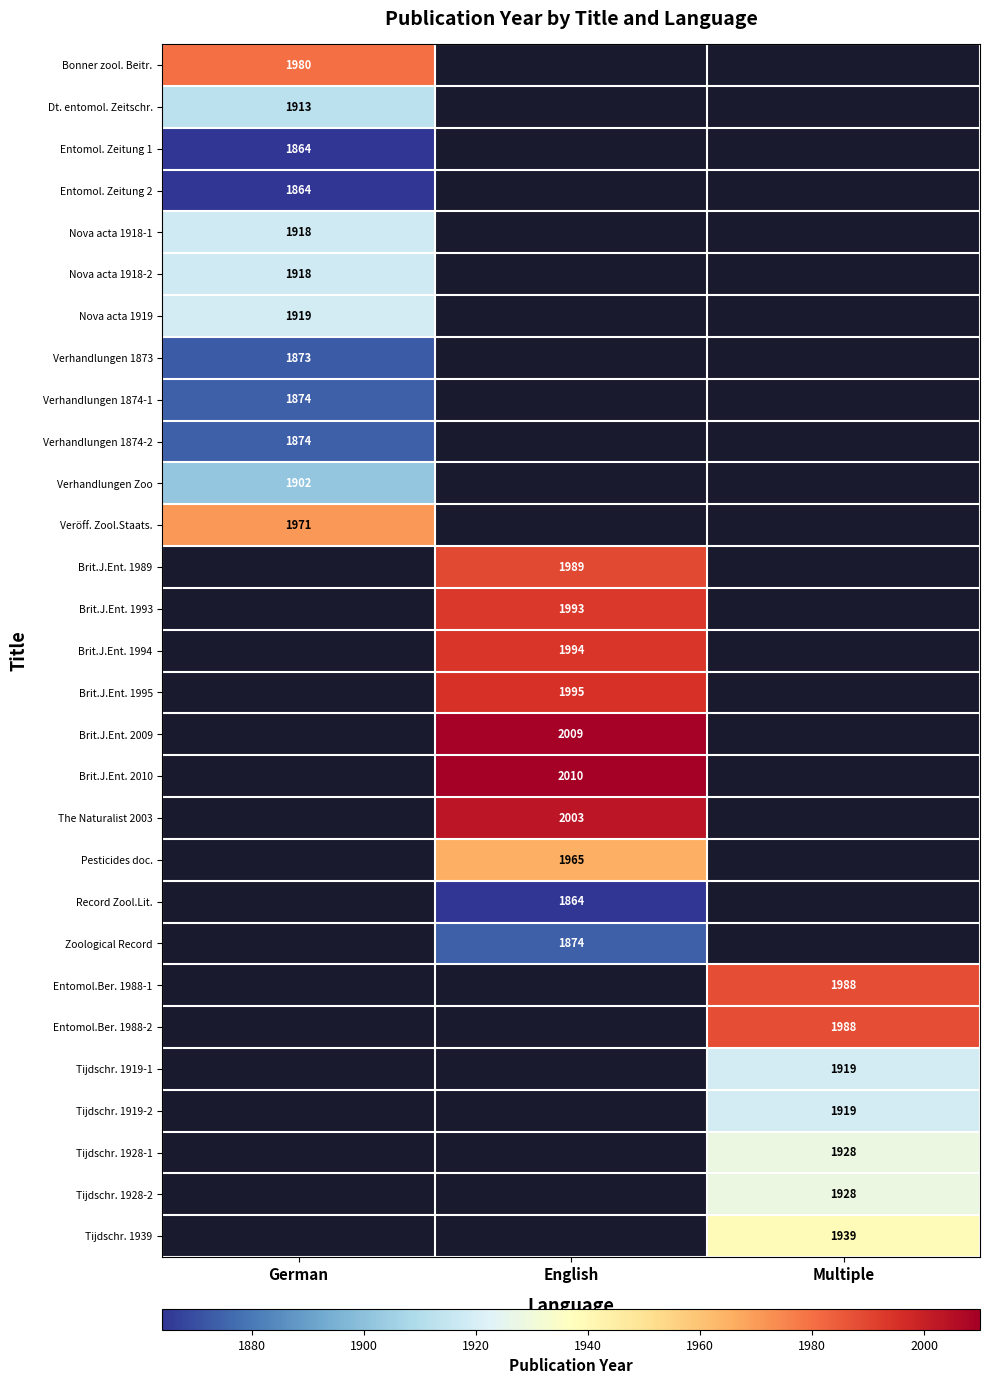

The Brit.J.Ent. 1989 series shows 1989 at English. True or false?

True